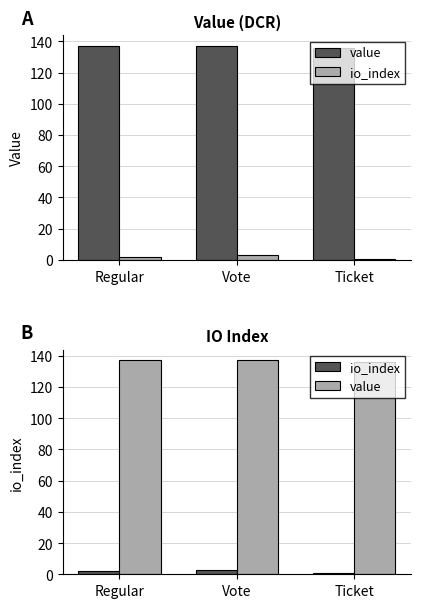

Reading left to right, transcribe all the data shown in this chart.

value: Regular=137.0	Vote=137.0	Ticket=136.0
io_index: Regular=2.0	Vote=3.0	Ticket=0.5